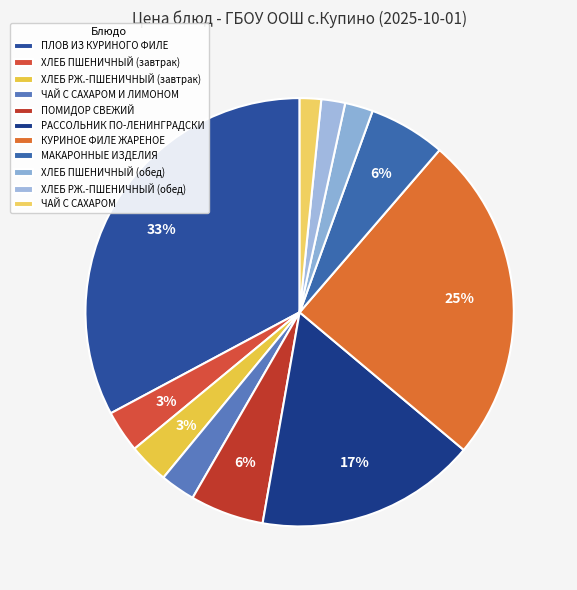

How much of the chart is everything except ПЛОВ ИЗ КУРИНОГО ФИЛЕ?

67.2%